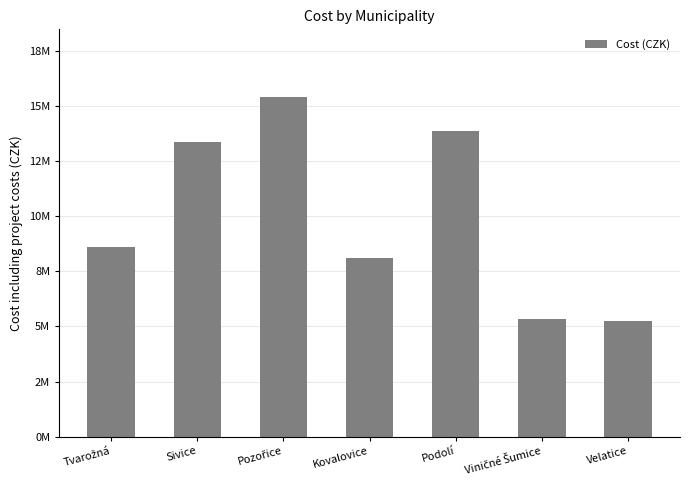

What is the ratio of the value at Kovalovice to the value at Podolí?

0.6